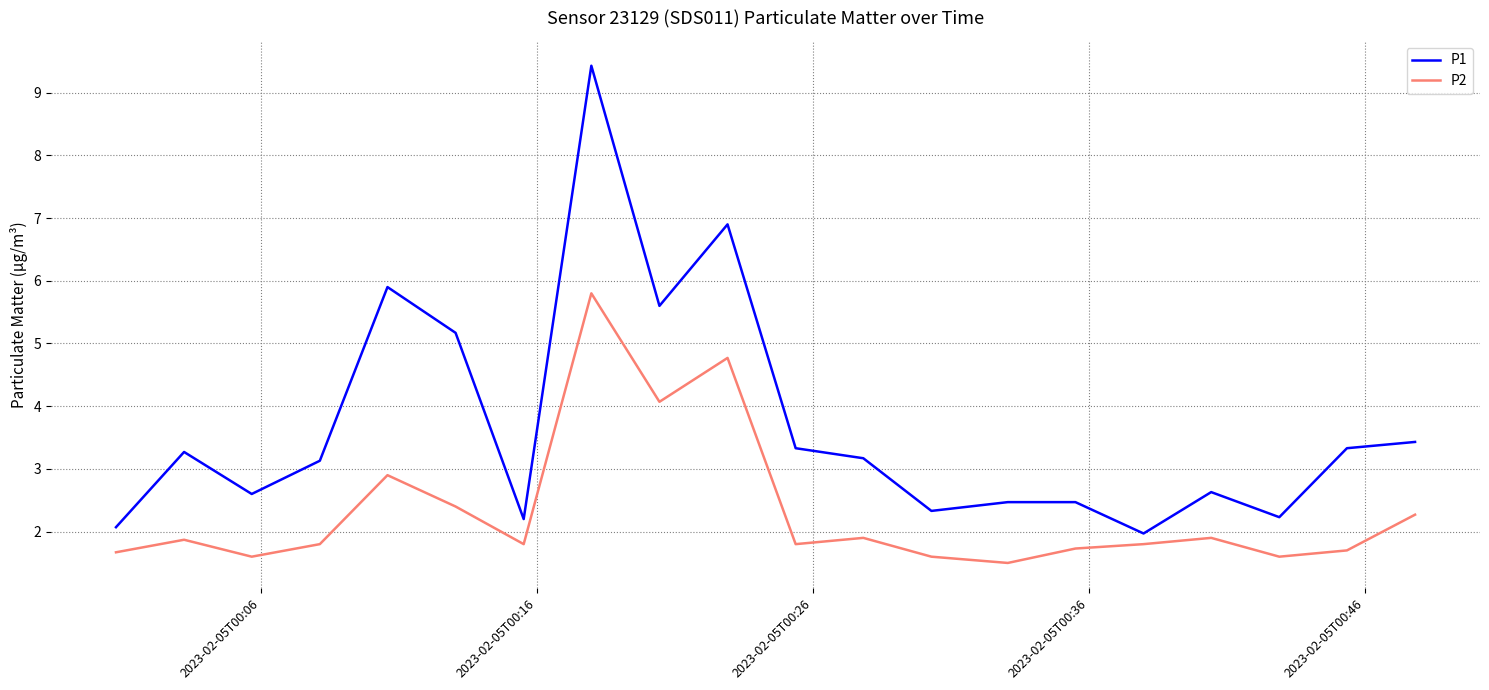

Reading left to right, extract all data points from this chart.

P1: 2.1	3.3	2.6	3.1	5.9	5.2	2.2	9.4	5.6	6.9	3.3	3.2	2.3	2.5	2.5	2.0	2.6	2.2	3.3	3.4
P2: 1.7	1.9	1.6	1.8	2.9	2.4	1.8	5.8	4.1	4.8	1.8	1.9	1.6	1.5	1.7	1.8	1.9	1.6	1.7	2.3